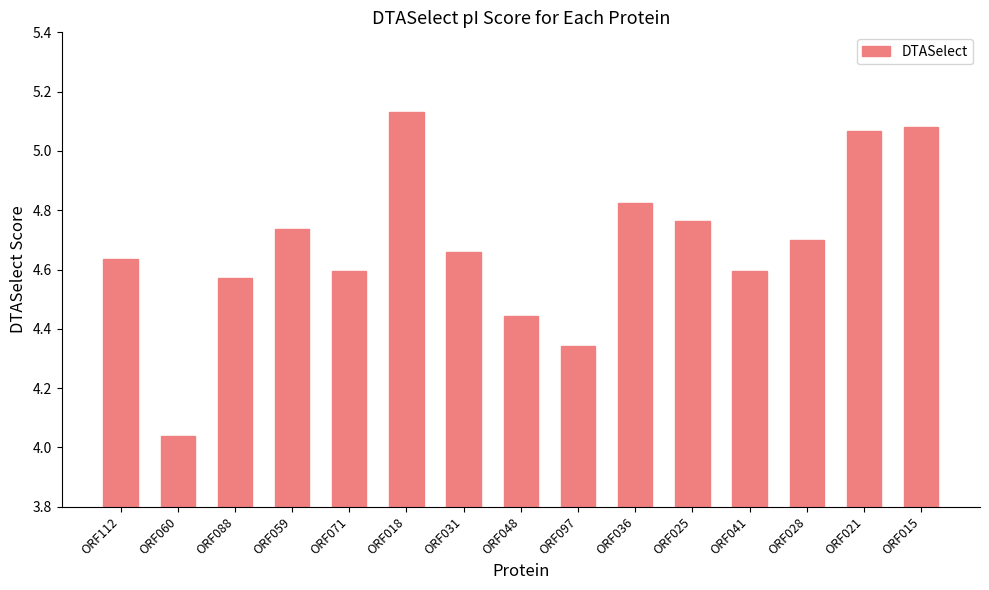

True or false: the data shows 7.9 at ORF015.

False